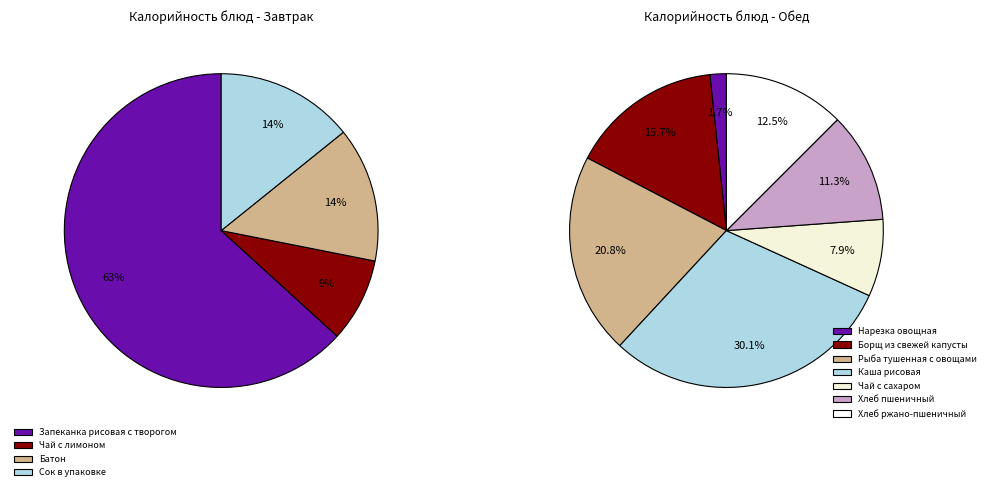

Which category has the smallest portion of the pie?

Нарезка овощная